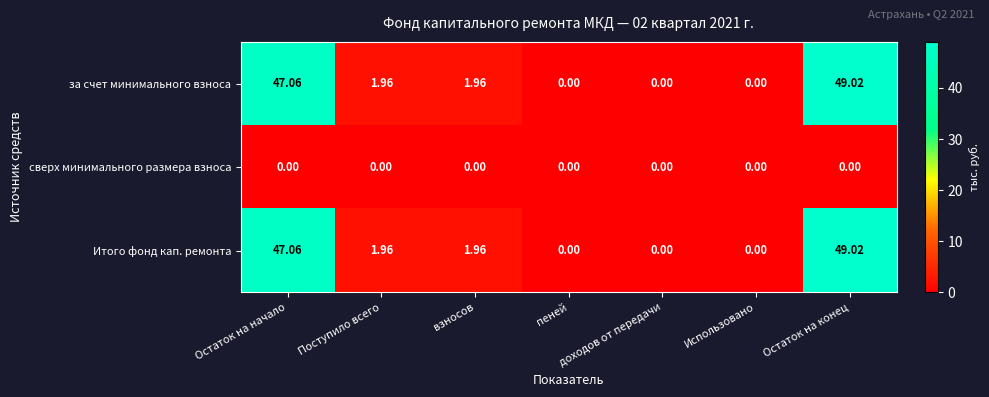

At which label does Итого фонд кап. ремонта first exceed 1?

Остаток на начало